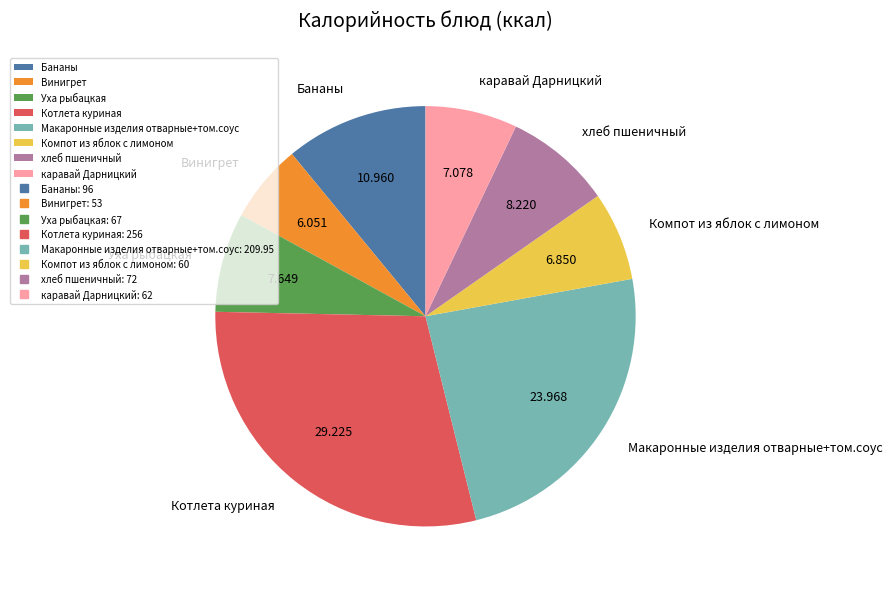

Do Котлета куриная and Уха рыбацкая together represent more than half of the pie?

No